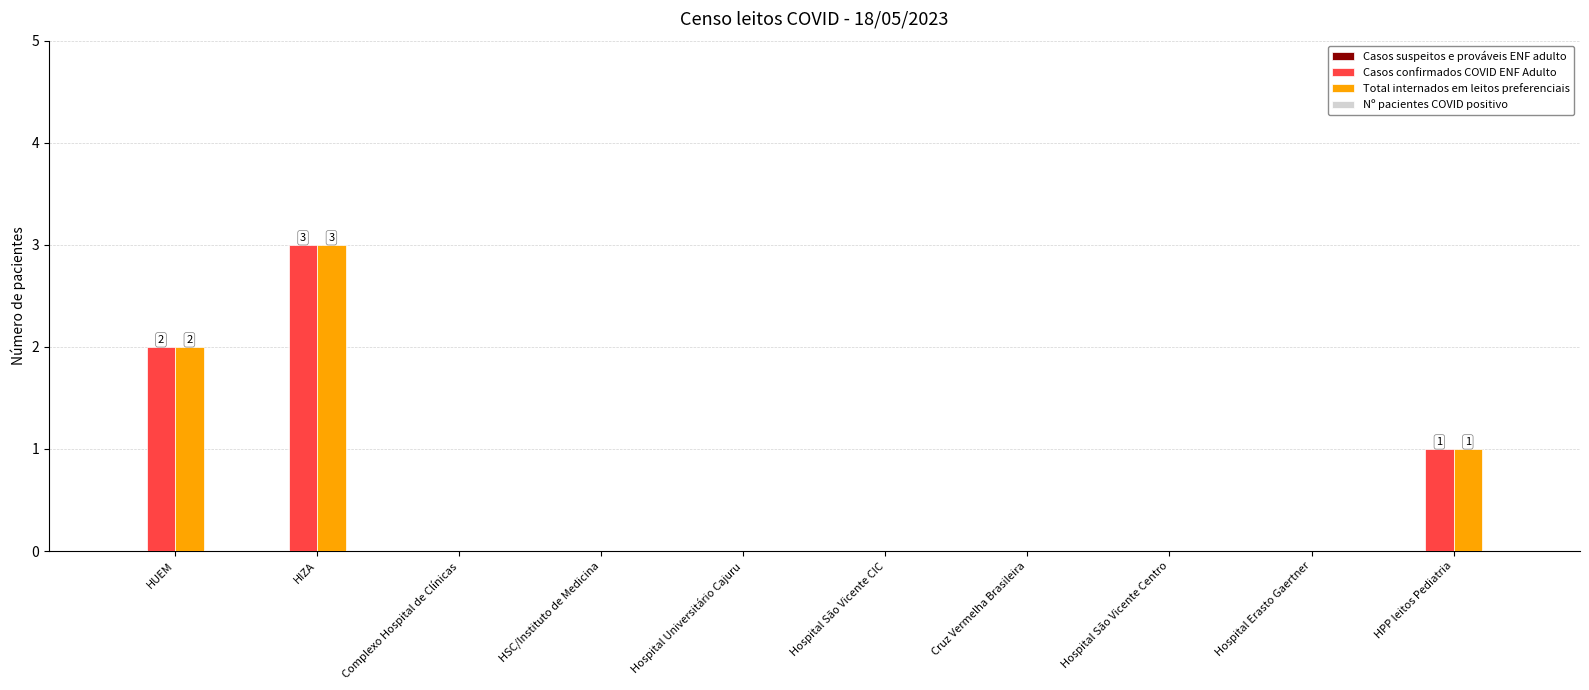

What is the highest value of the Total internados em leitos preferenciais series?

3